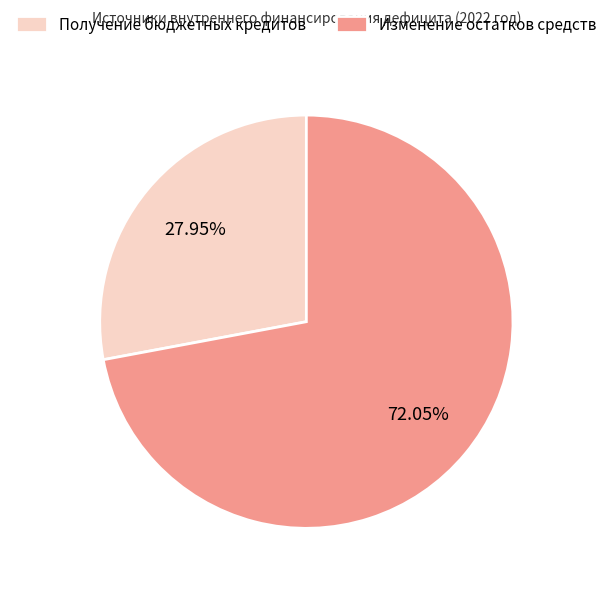

What portion of the pie excludes Получение бюджетных кредитов?

72.1%